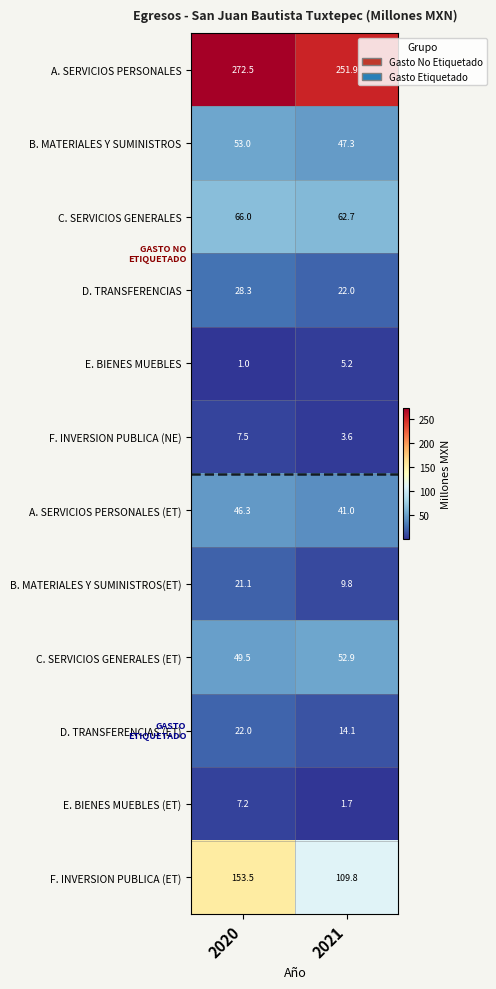

Which series has the largest range (max minus min)?

F. INVERSION PUBLICA (ET)